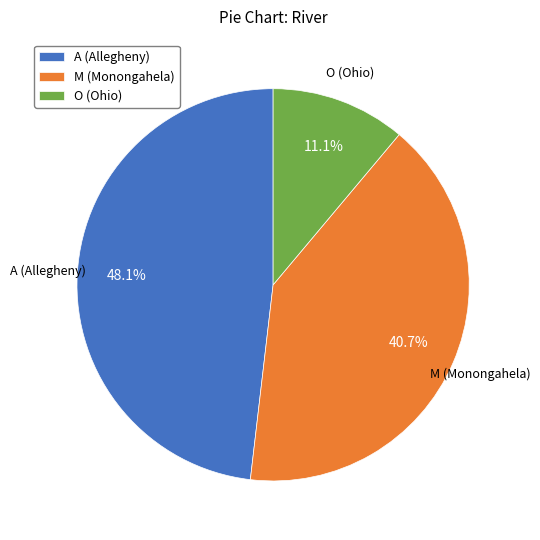

Approximately how many times larger is the value at M compared to A?

0.8